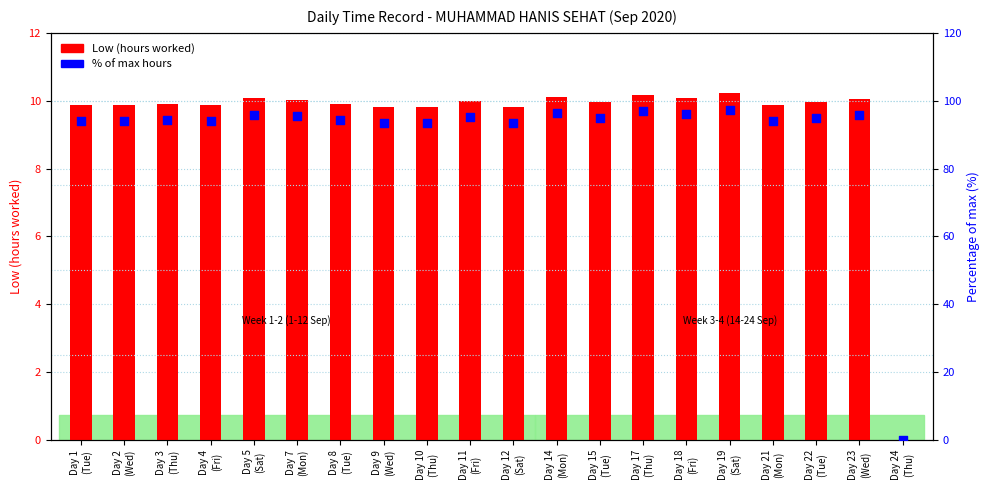

Which series contains the lowest Y value?

Low (hours worked)